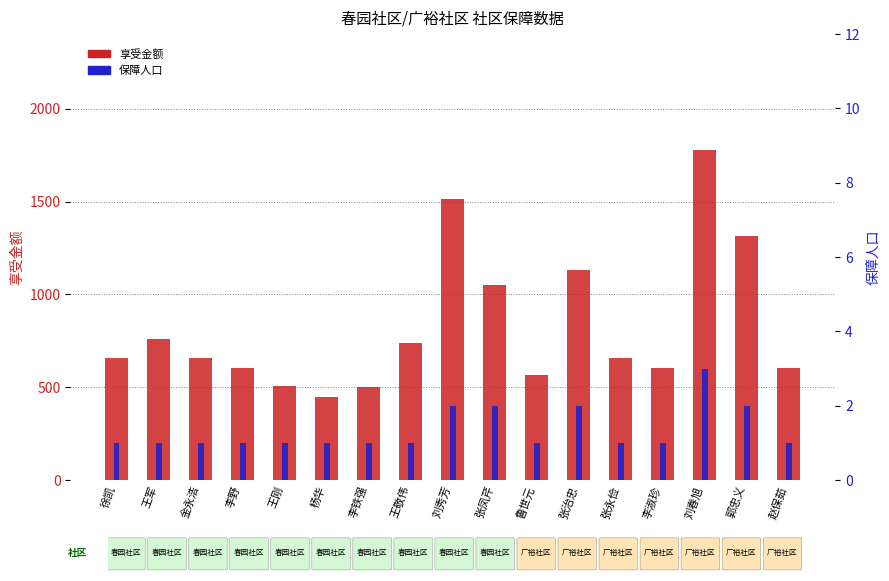

Does the chart contain any negative values?

No